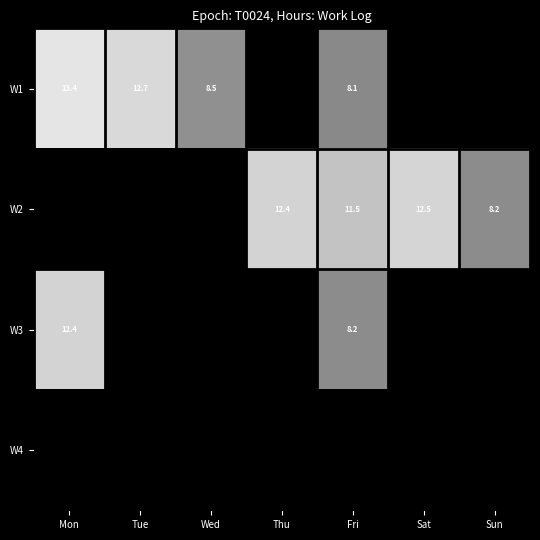

List the series in order of their peak value, highest first.

W1, W2, W3, W4